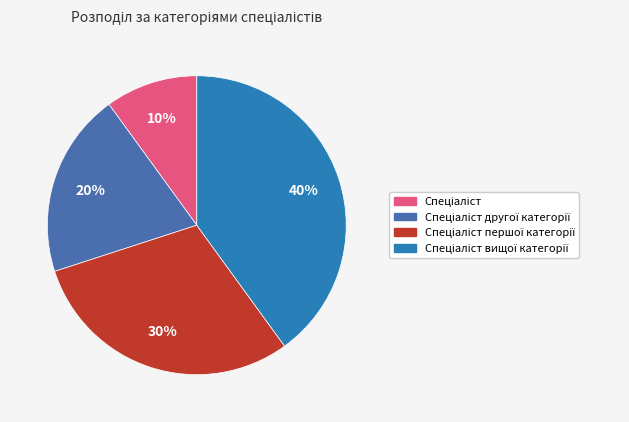

What is the smallest slice in the pie chart?

Спеціаліст